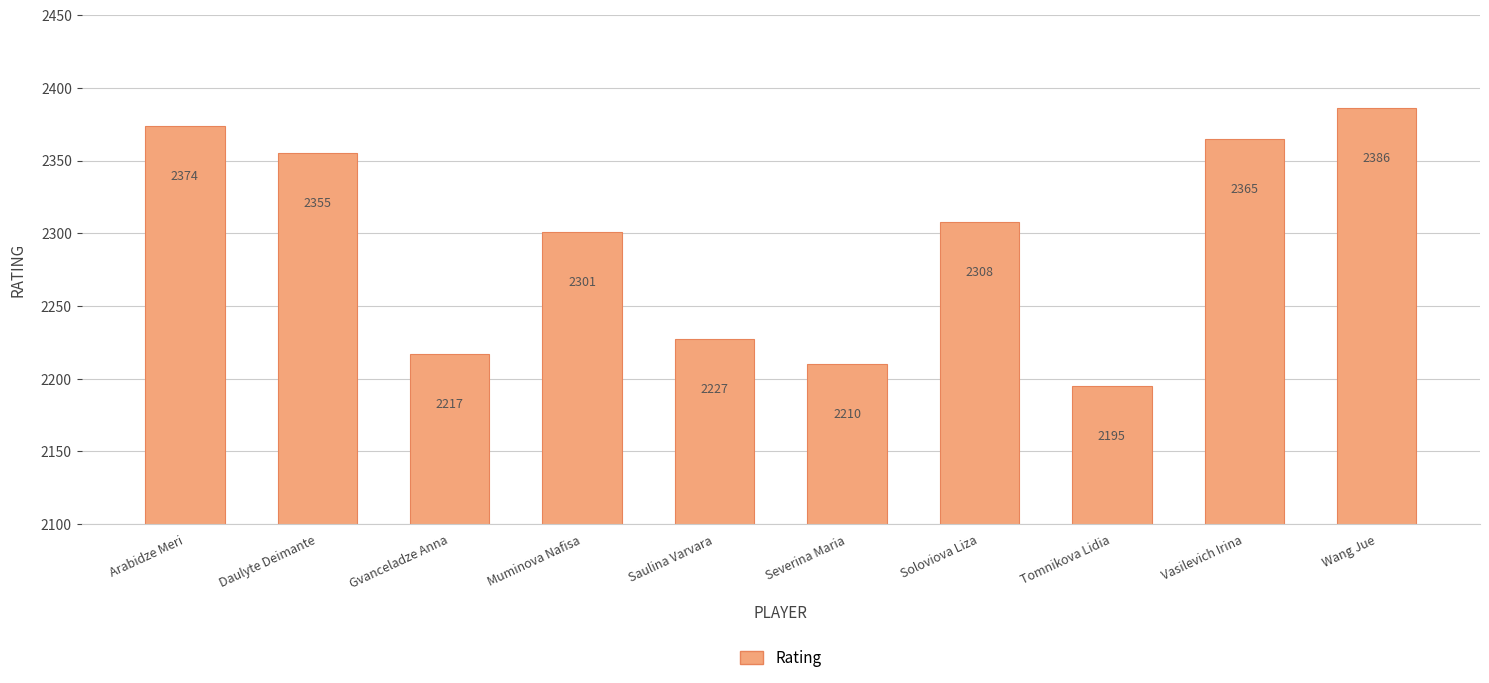

How many distinct data groups are displayed?

1